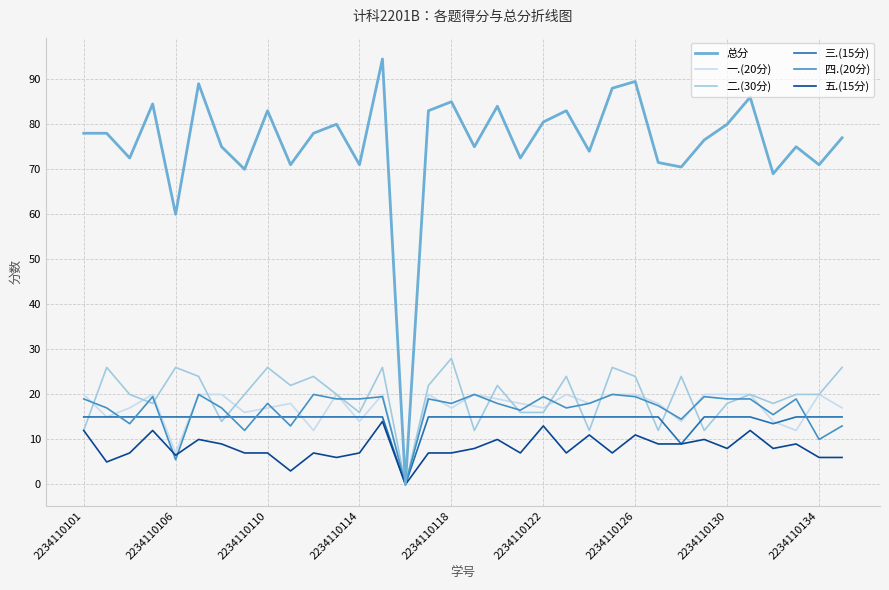

What is the greatest value displayed?

94.5